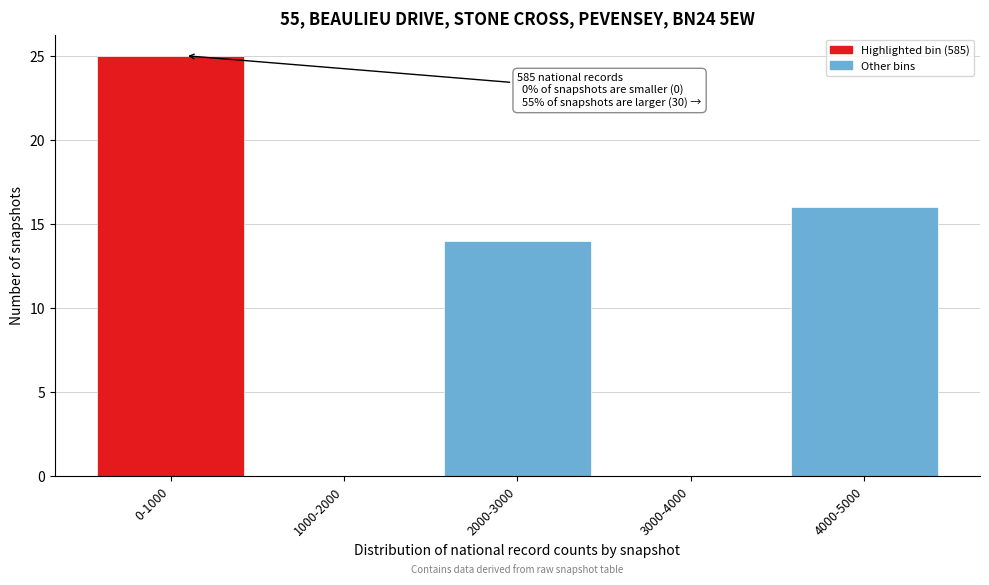

Reading right to left, transcribe all the data shown in this chart.

4000-5000=16	3000-4000=0	2000-3000=14	1000-2000=0	0-1000=25